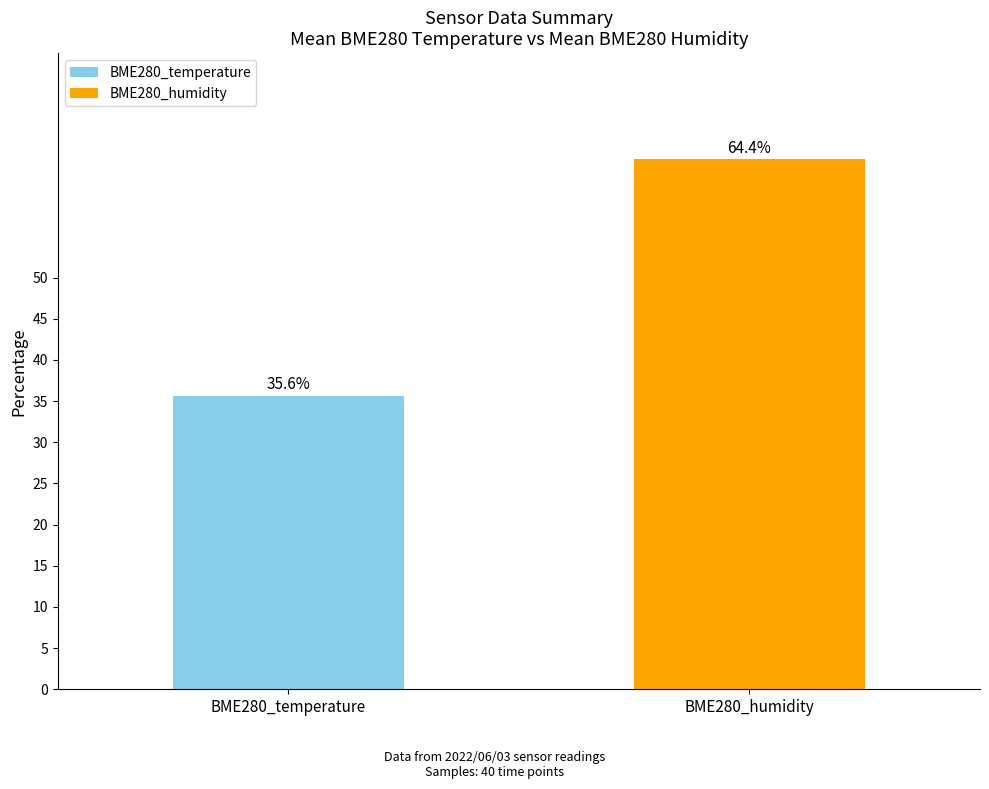

List the series in order of their peak value, highest first.

BME280_humidity, BME280_temperature